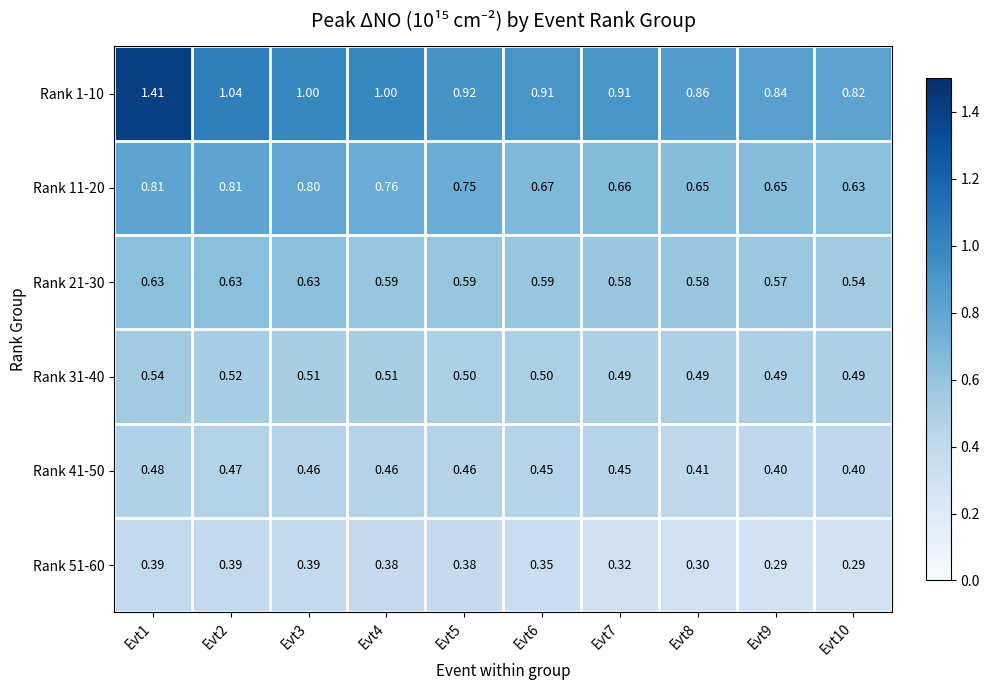

Is the value of Rank 31-40 at Evt2 greater than the value of Rank 21-30 at Evt9?

No